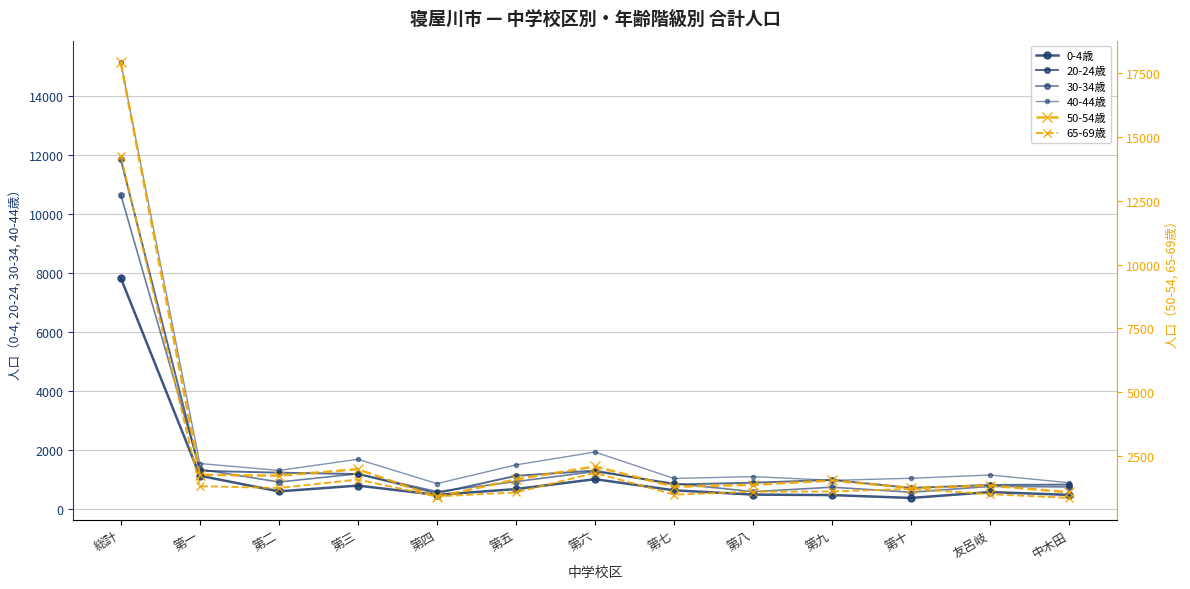

At which label does 30-34歳 reach its peak?

総計